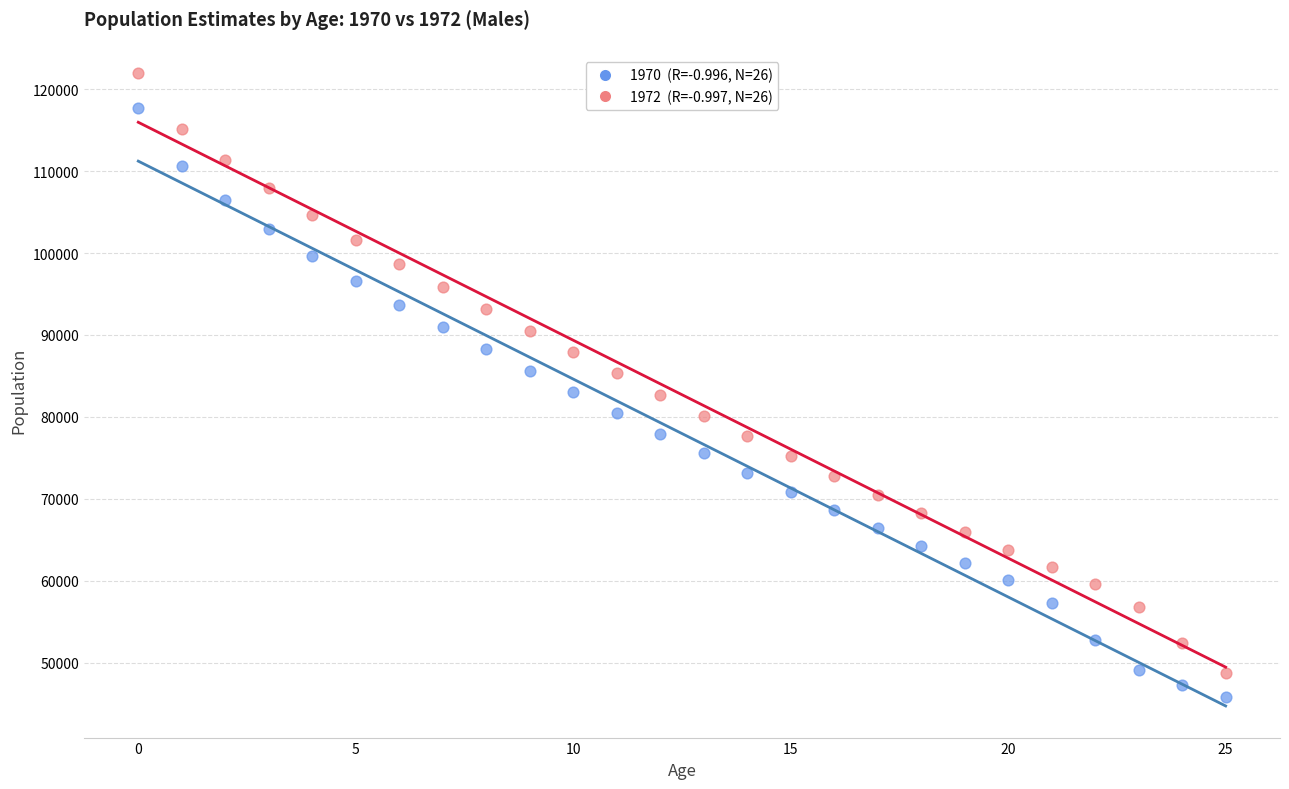

Across all data points, what is the range of Y values (max minus min)?

76094